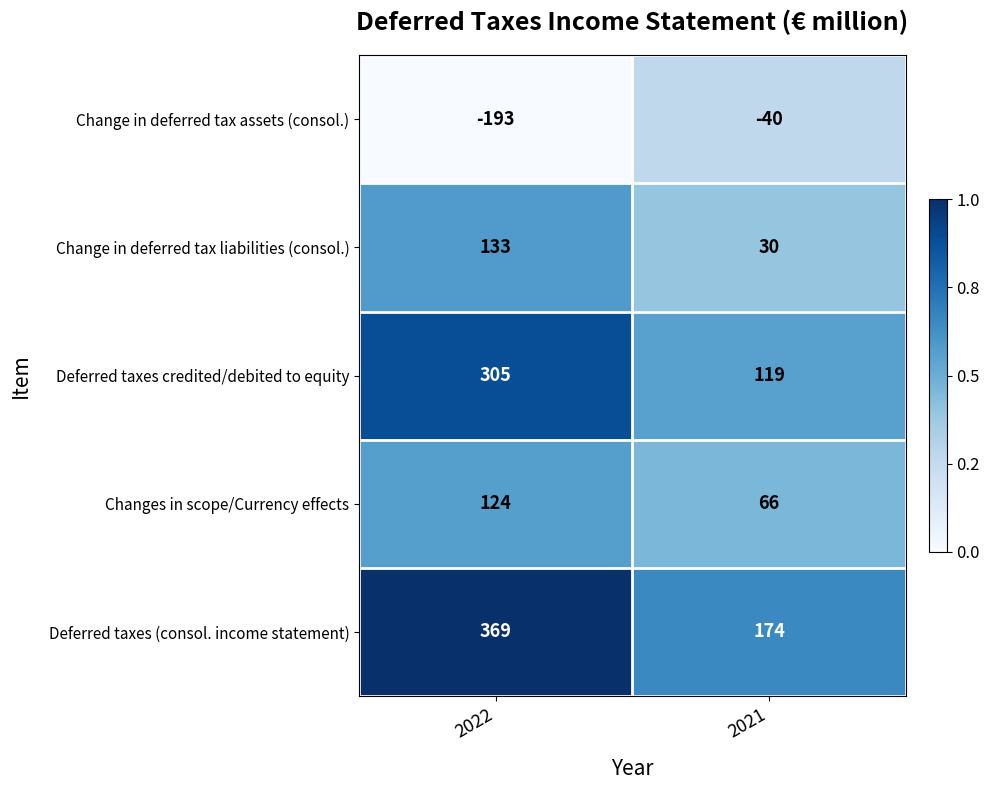

Reading left to right, list all the values displayed in this chart.

Change in deferred tax assets (consol.): -193	-40
Change in deferred tax liabilities (consol.): 133	30
Deferred taxes credited/debited to equity: 305	119
Changes in scope/Currency effects: 124	66
Deferred taxes (consol. income statement): 369	174